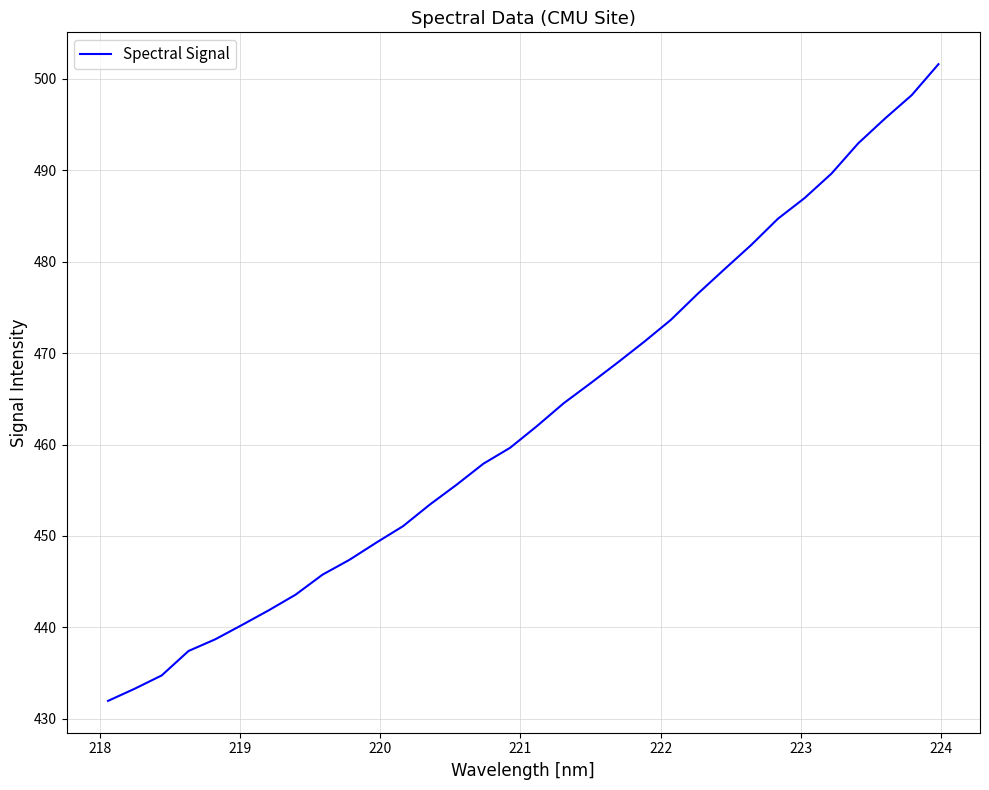

What is the greatest value displayed?

501.6